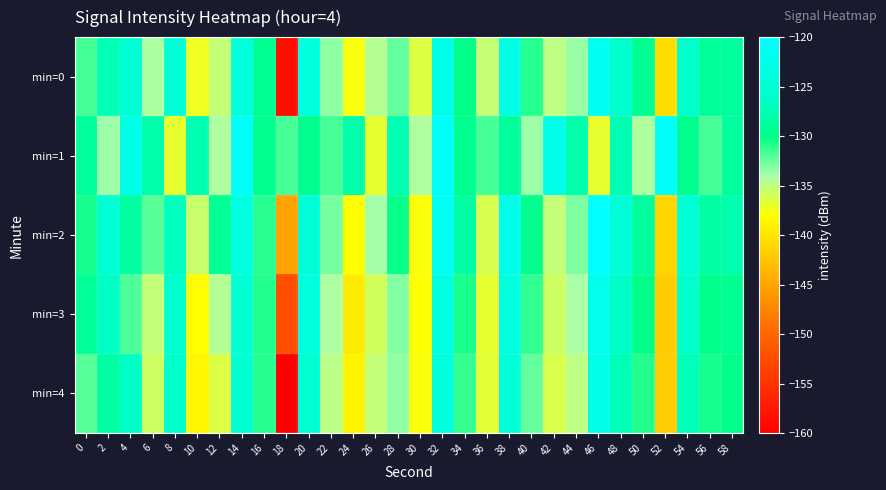

Which series has the largest total across all categories?

min=1